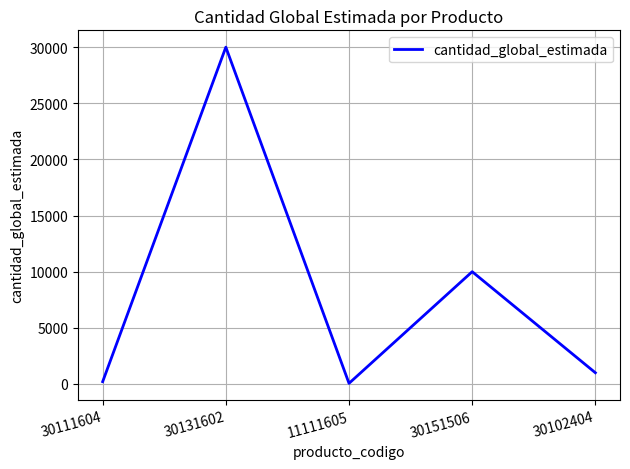

True or false: there are more than 0 points higher than both neighbors.

True